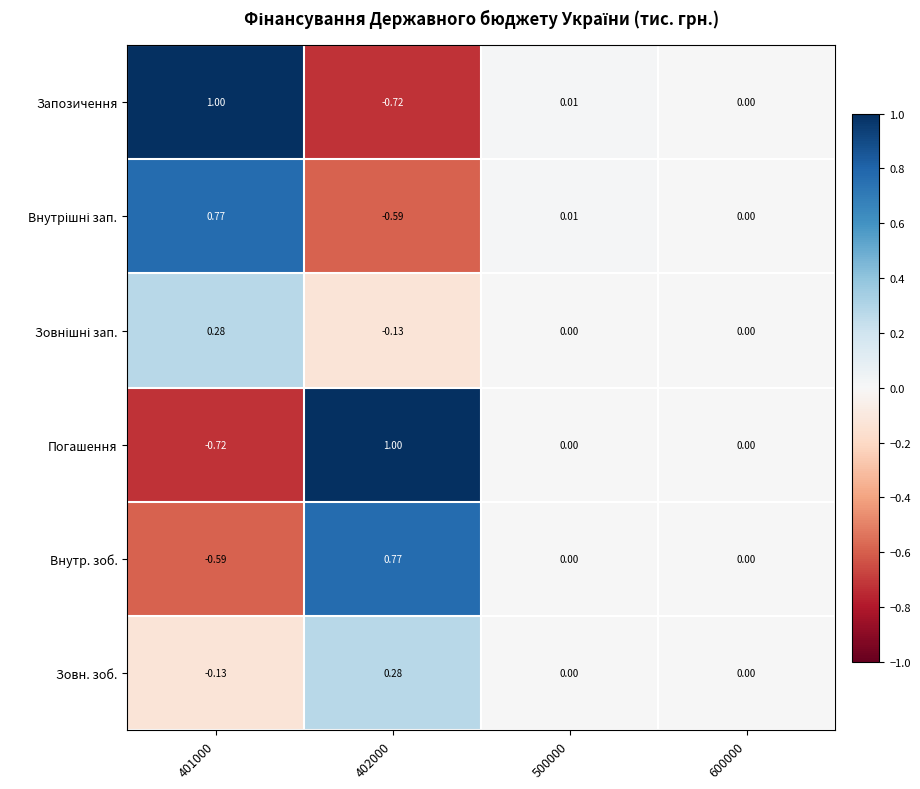

Which series has the largest total across all categories?

Запозичення